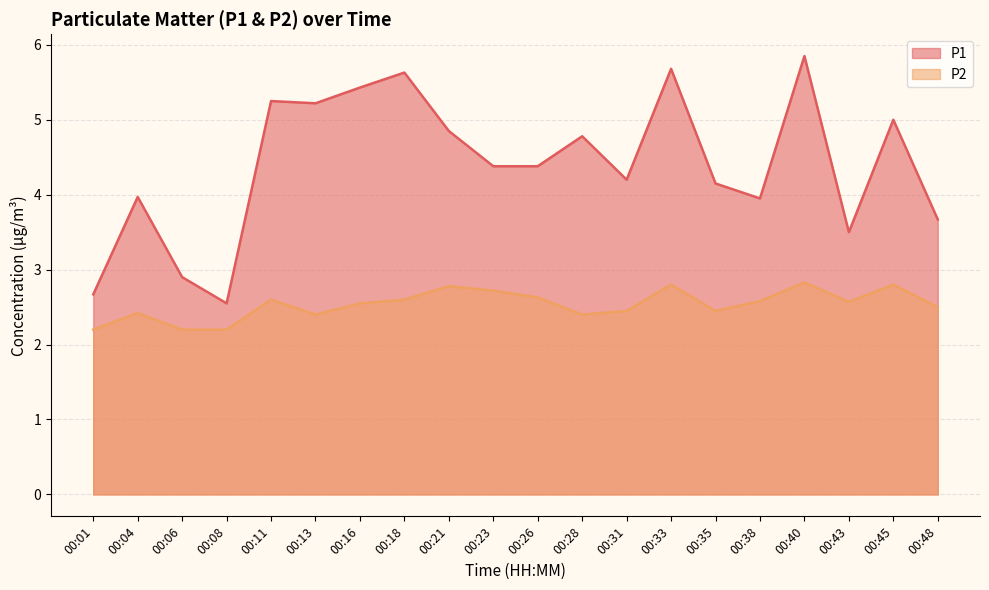

List the labels in order of P1 value, largest first.

00:40, 00:33, 00:18, 00:16, 00:11, 00:13, 00:45, 00:21, 00:28, 00:23, 00:26, 00:31, 00:35, 00:04, 00:38, 00:48, 00:43, 00:06, 00:01, 00:08